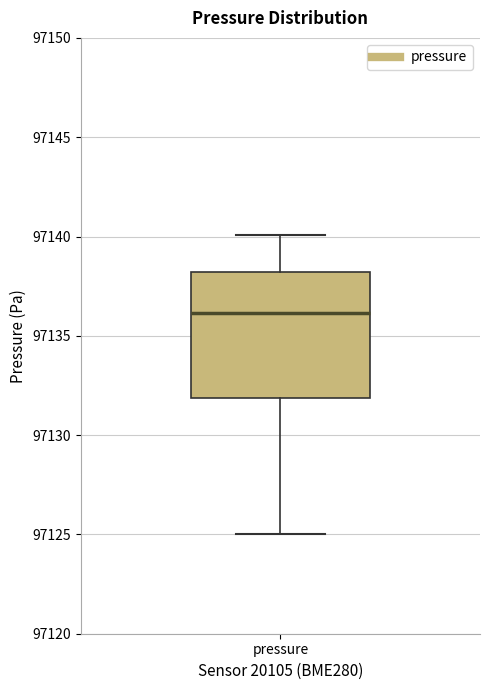

Transcribe this box plot: give where the median line is, the range the box spans, and where the two whiskers end, as read against the y-axis. The values are not printed on the chart, so give them approximately, as read against the axis.

median 97136, box 97132 to 97138, whiskers 97125 to 97140